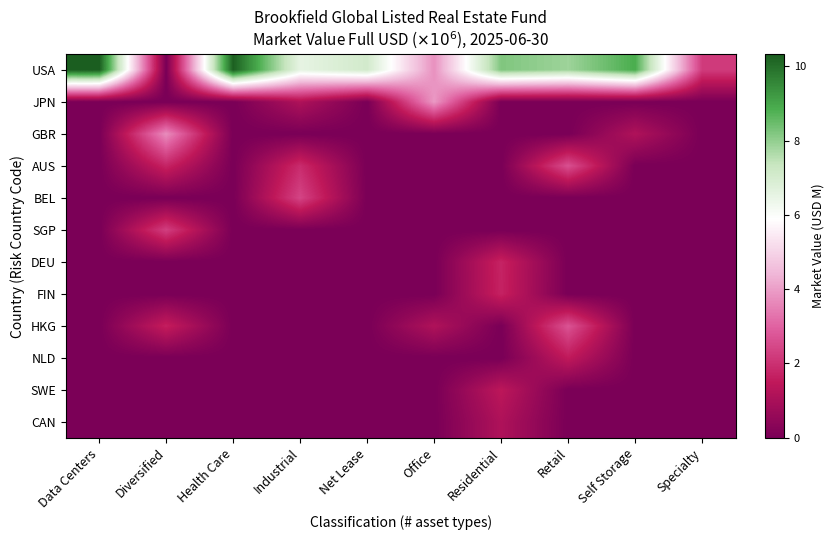

Between Health Care and Specialty, which is larger?

Health Care